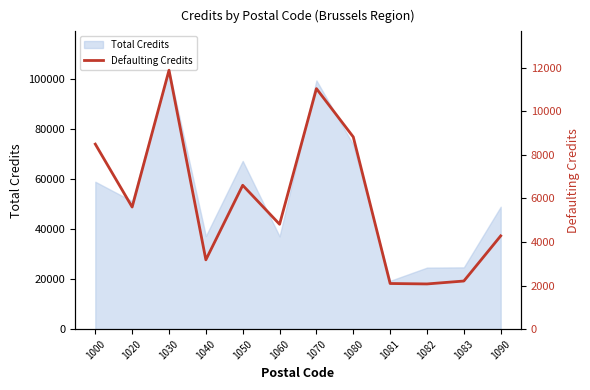

Reading right to left, what are all the values shown in this chart?

4278	2206	2072	2092	8817	11035	4811	6600	3179	11880	5601	8489